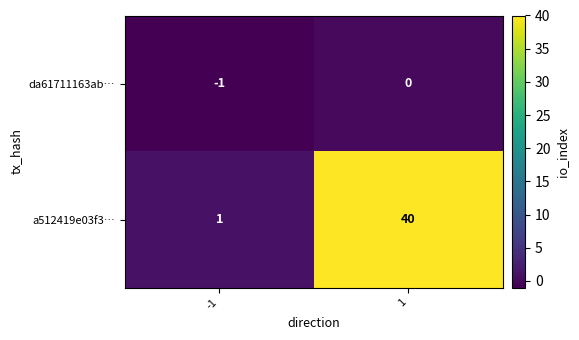

Which series has the widest spread of values?

a512419e03f3…